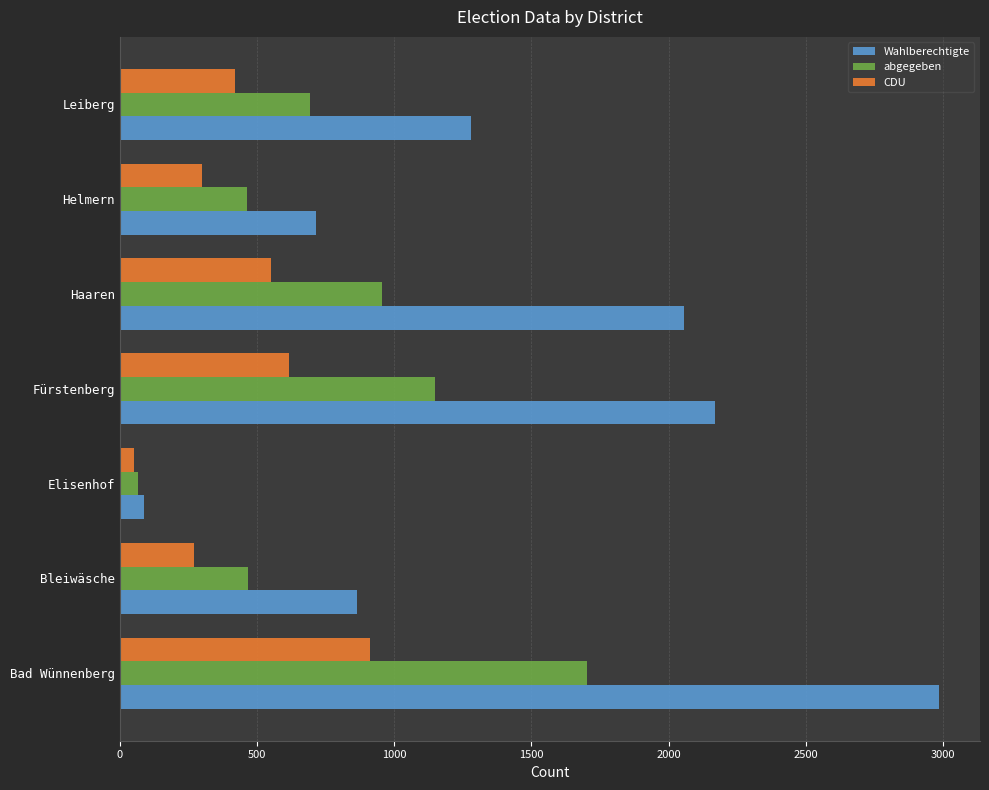

What is the sum of all CDU values?

3117